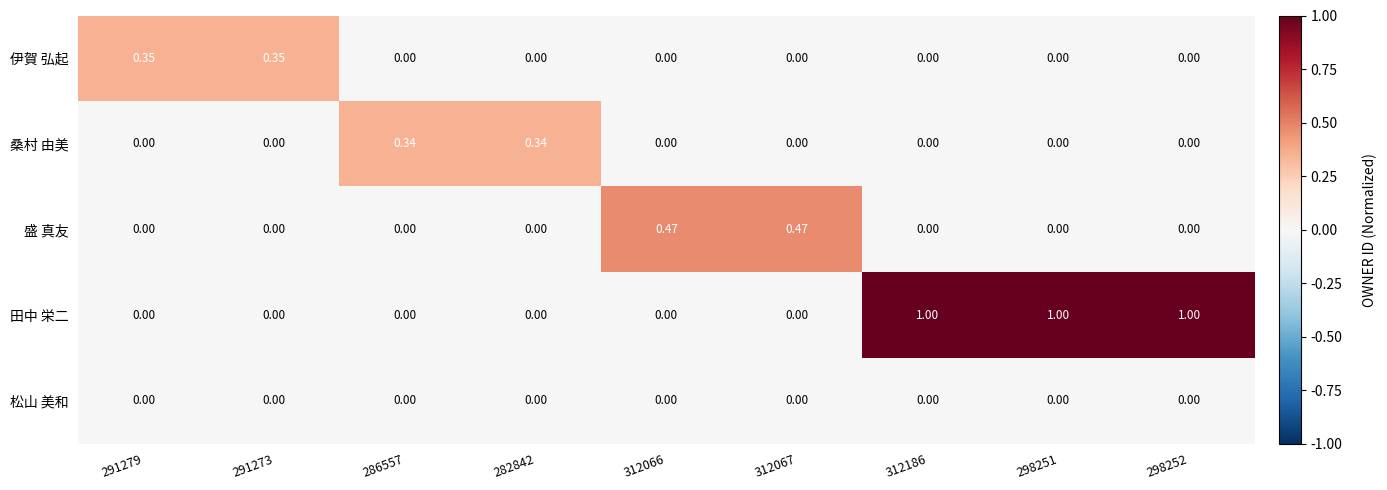

How many categories are shown in the chart?

9